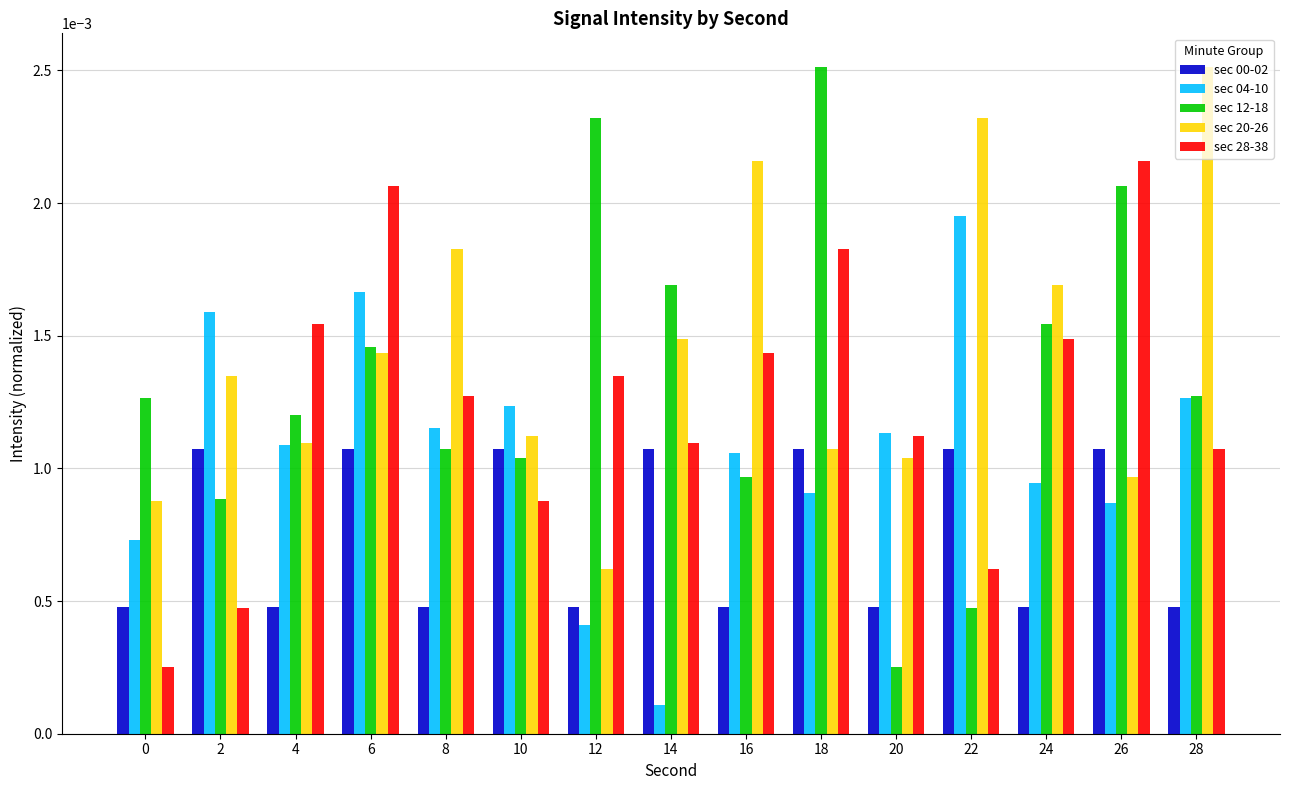

At how many categories does at least one series exceed 0?

15